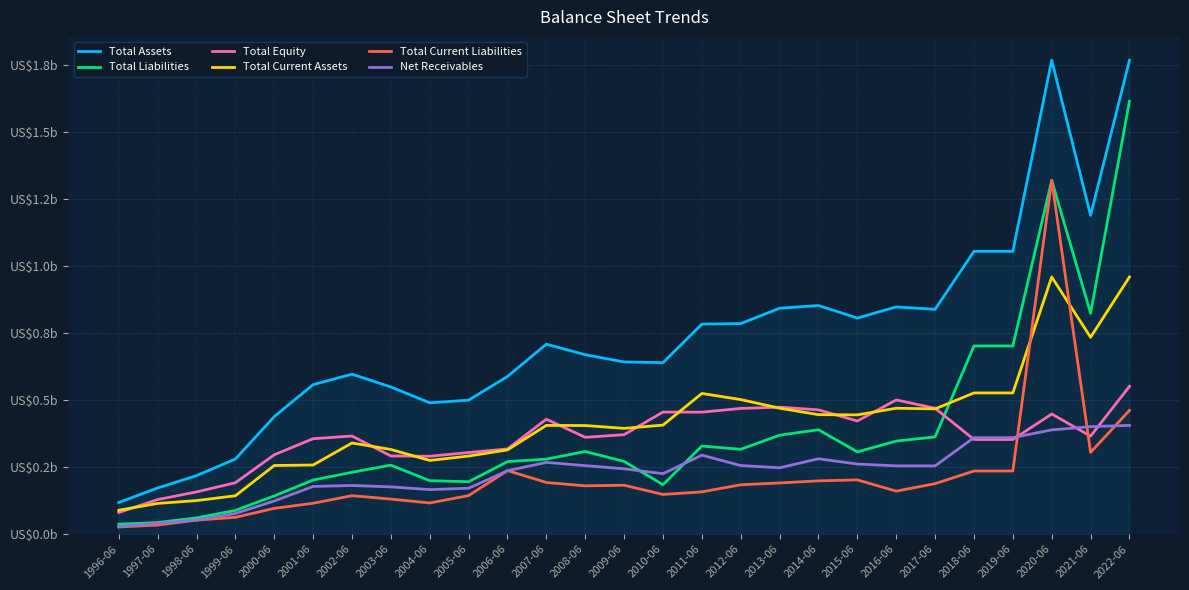

At which category is the sum across all series the highest?

2020-06